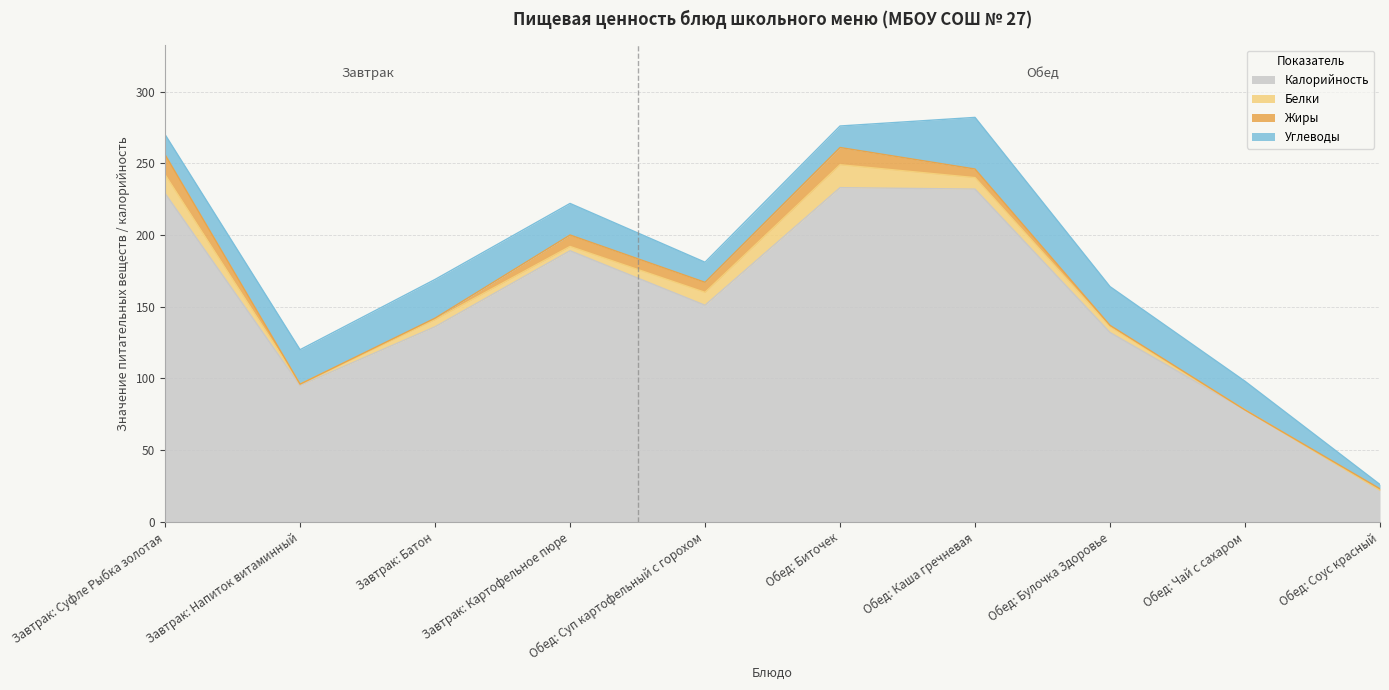

Where is the first local minimum for Белки?

Завтрак: Напиток витаминный